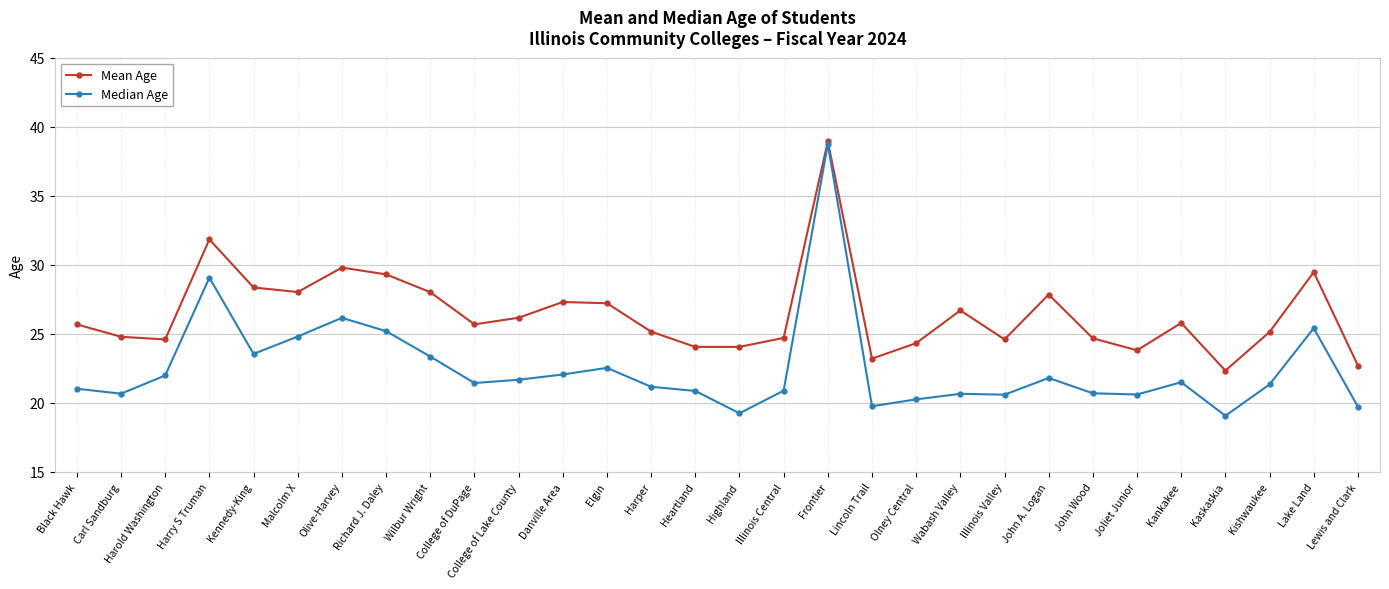

What is the average value of the Median Age series?

22.5